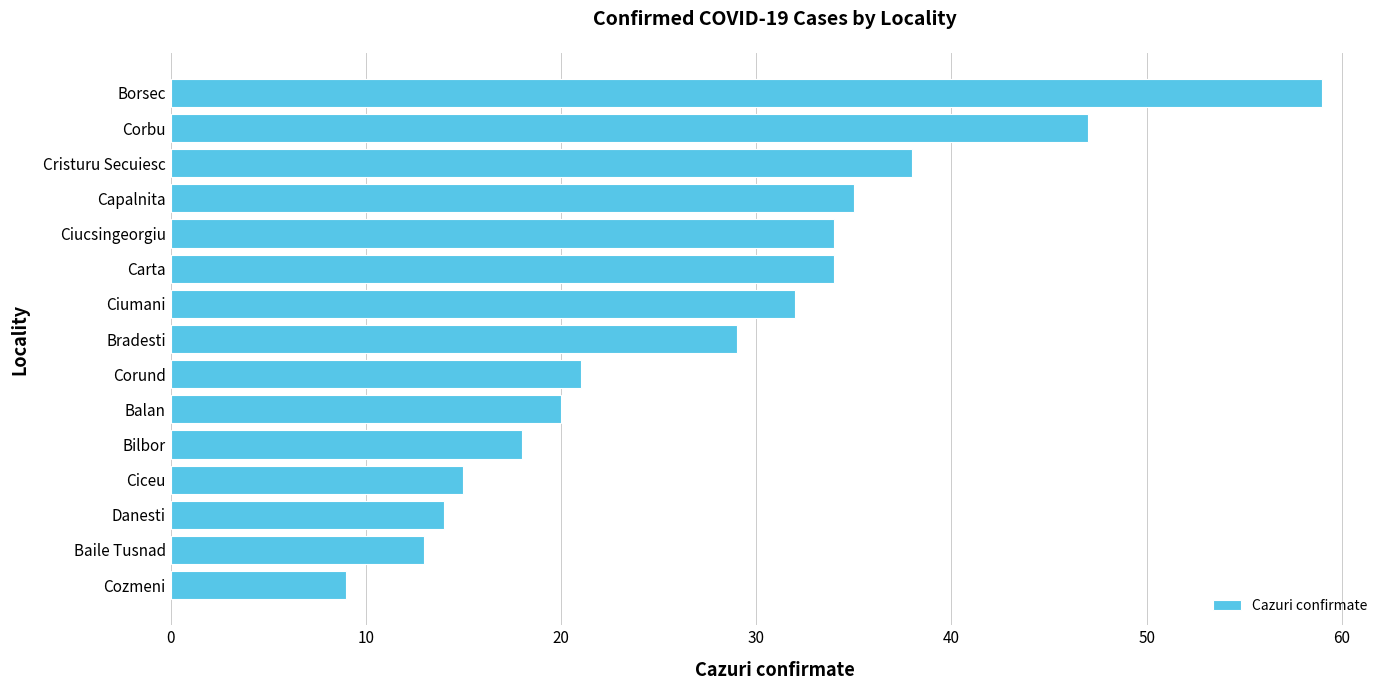

Read the value at Baile Tusnad.

13